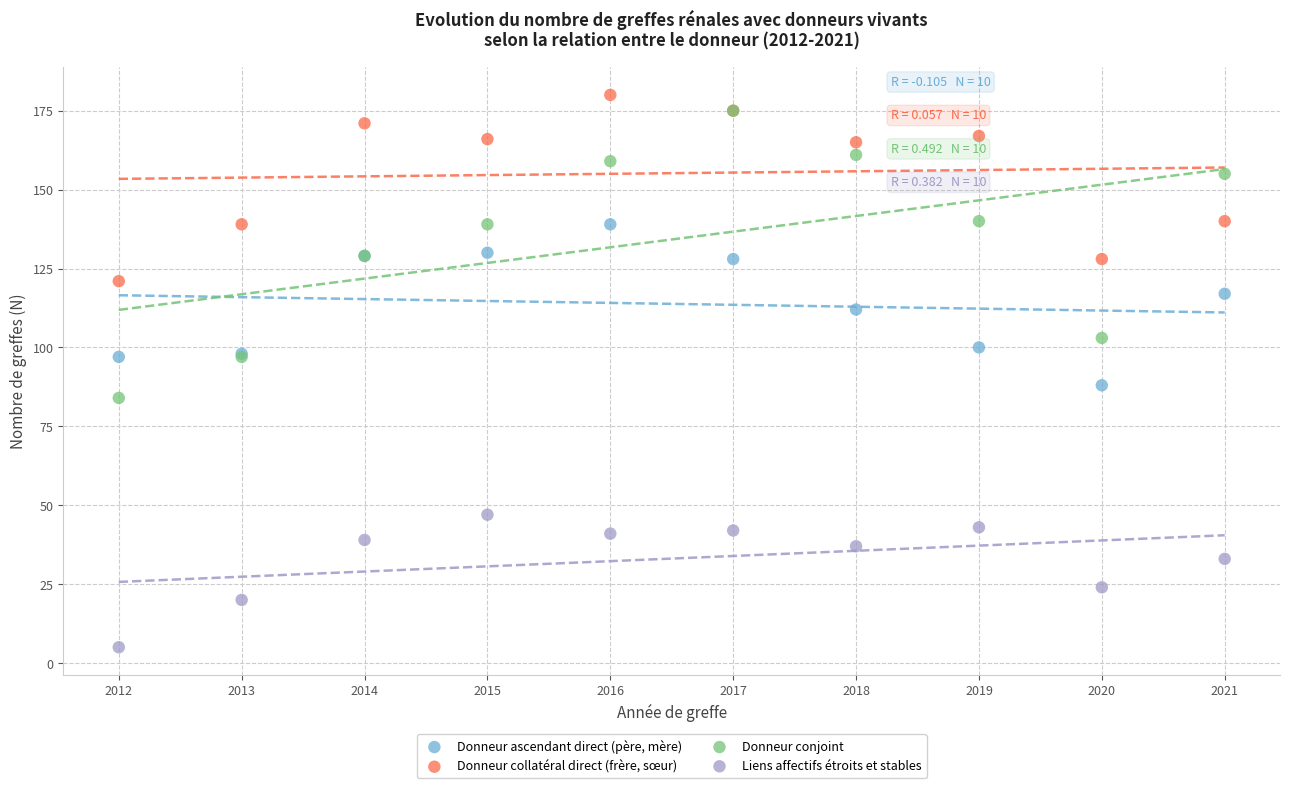

Which series reaches the minimum Y coordinate?

Liens affectifs étroits et stables